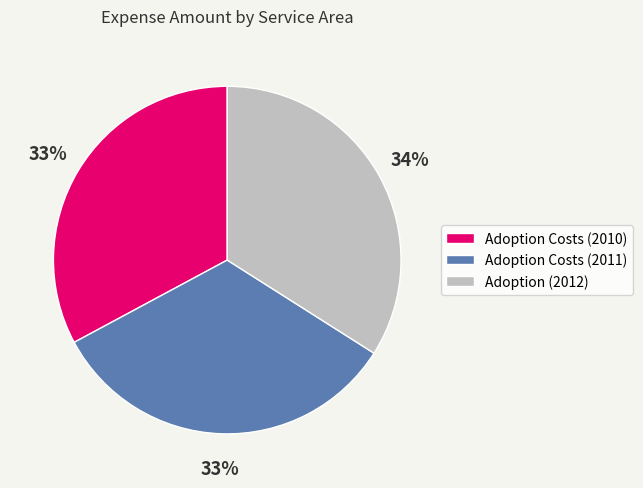

Which category has the biggest portion of the pie?

Adoption (2012)